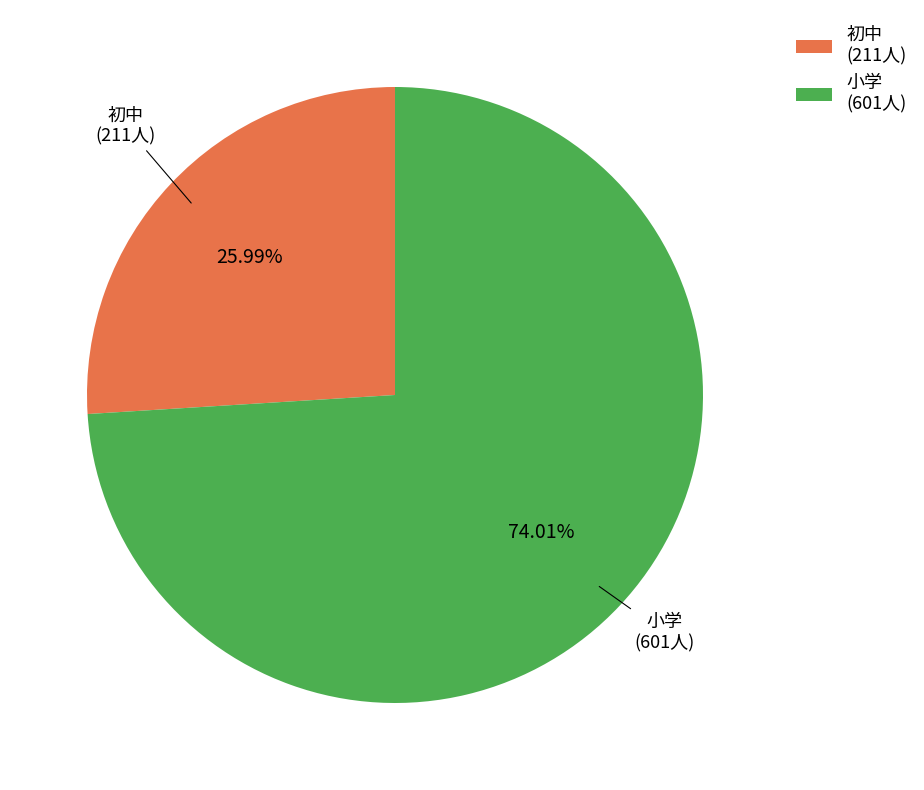

Rank the categories by value from lowest to highest.

初中, 小学